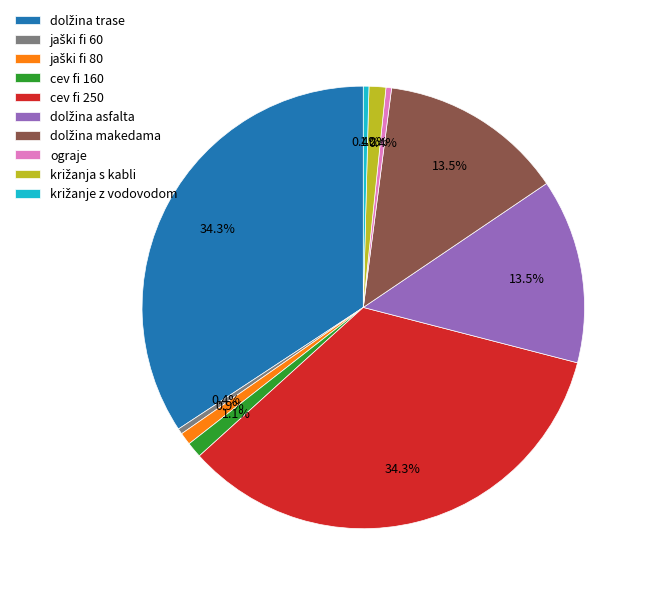

How many segments does this pie chart have?

10